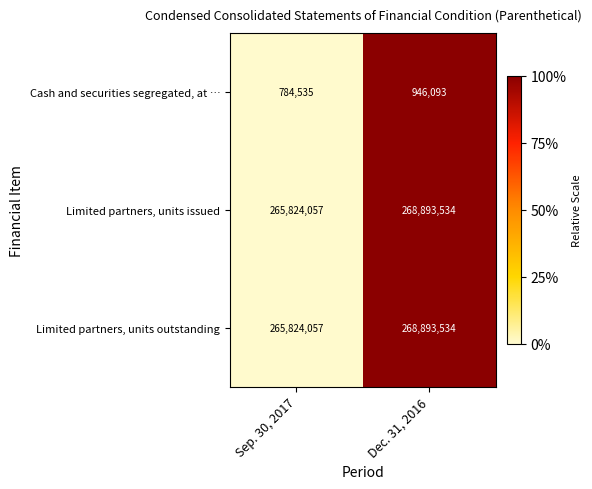

What is the difference between the highest and lowest values at Dec. 31, 2016?

267947441